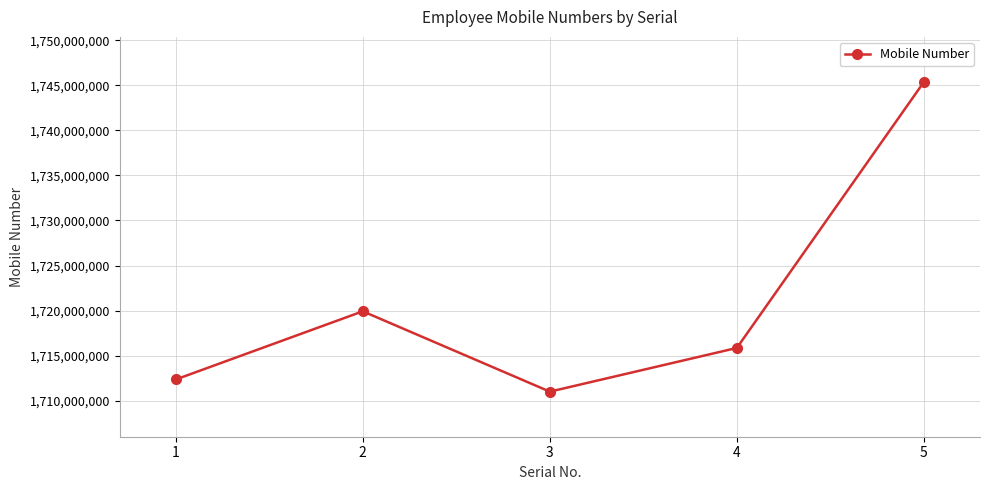

Is it true that the value at 4 is 1715856792?

True